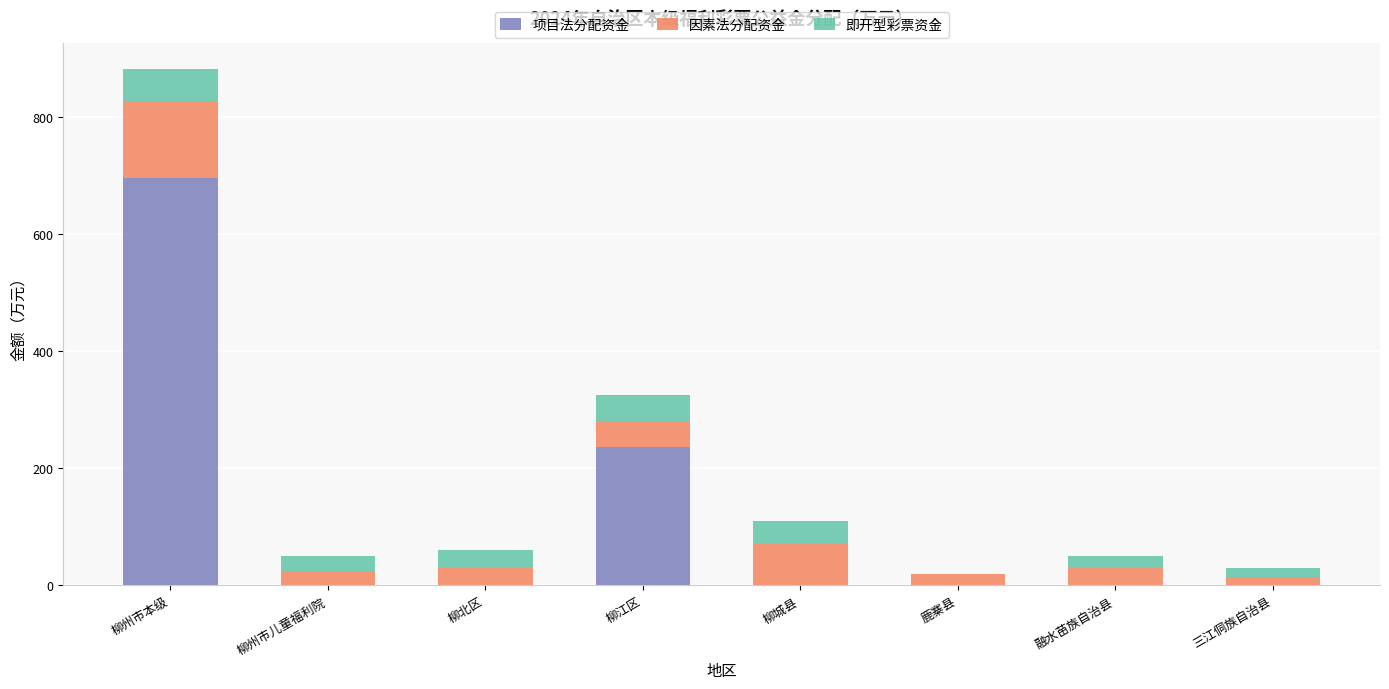

What is the total value across all series at 柳州市本级?

882